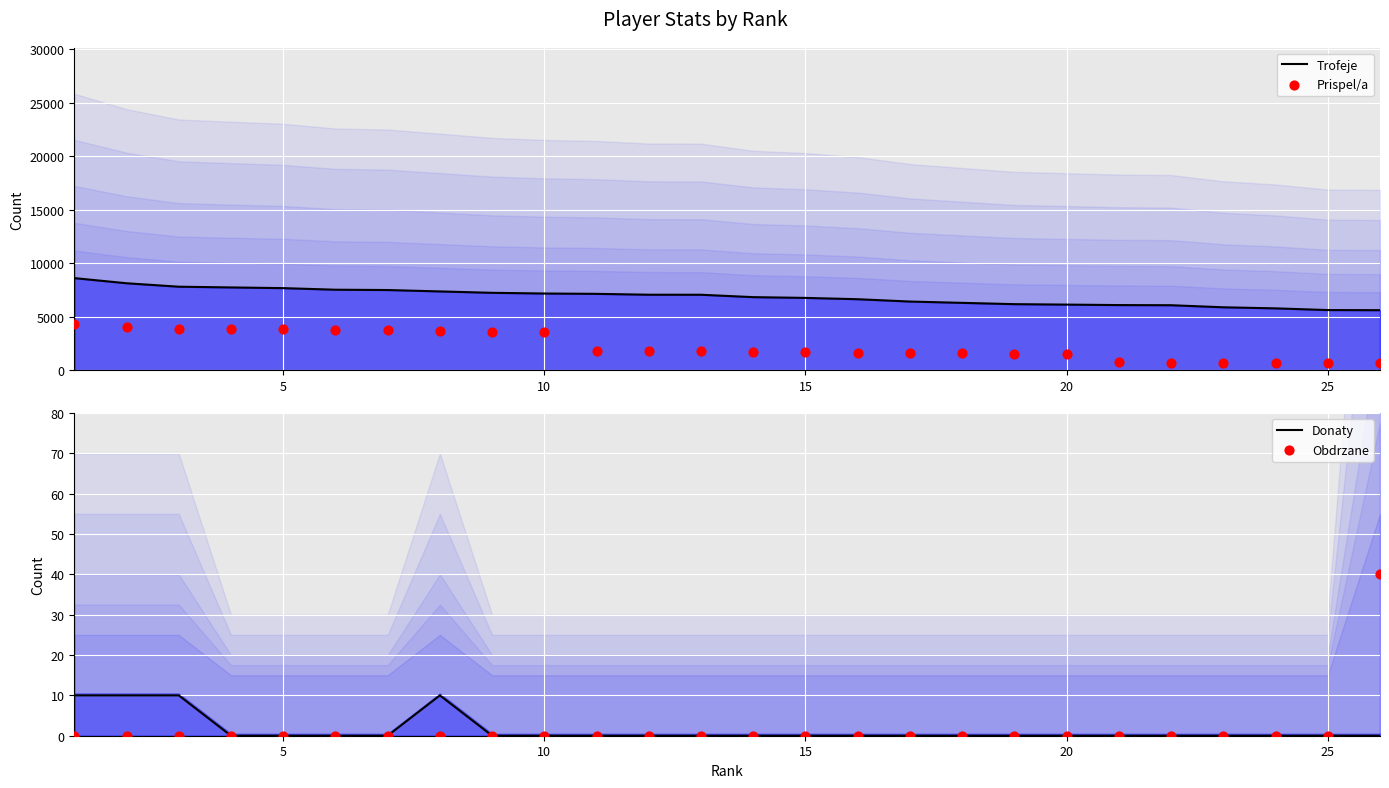

Which series has the largest Y range (max minus min)?

Prispel/a